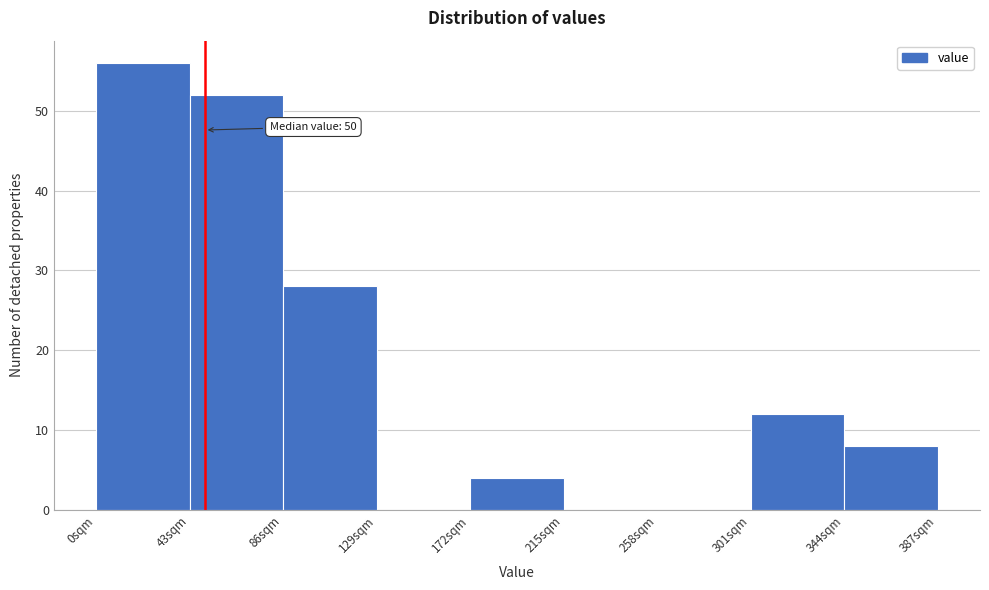

Over which range of the x-axis is the bar tallest?

0 to 43